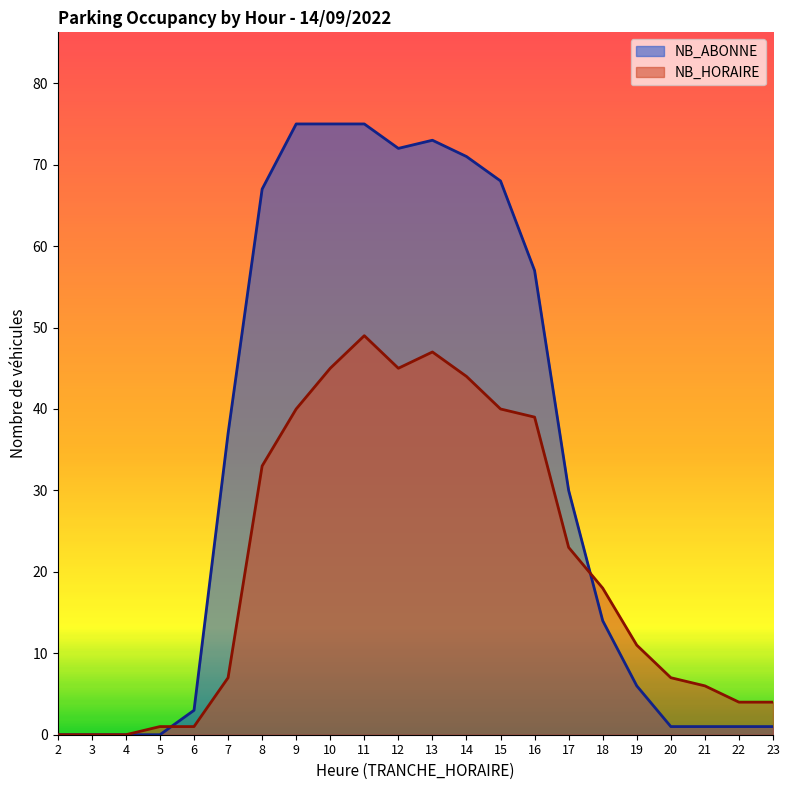

List the series in order of their peak value, lowest first.

NB_HORAIRE, NB_ABONNE